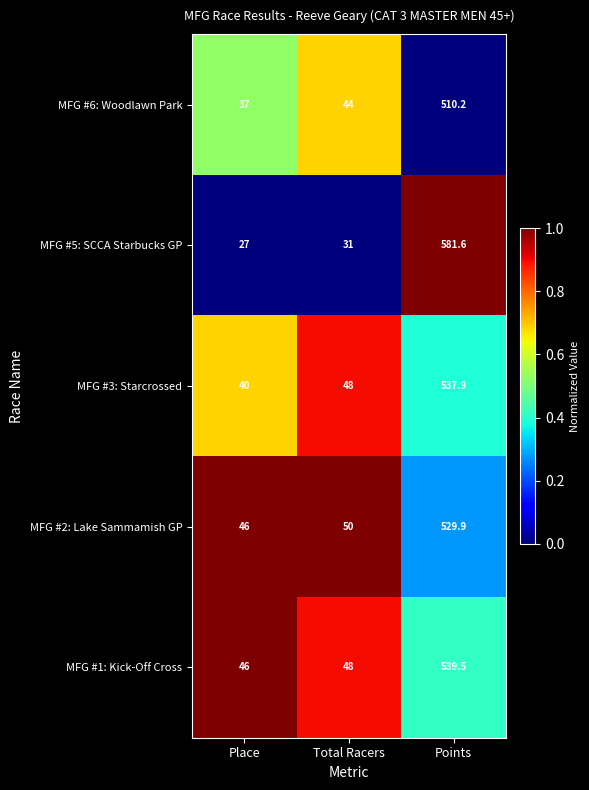

Which series has the largest total across all categories?

MFG #5: SCCA Starbucks GP